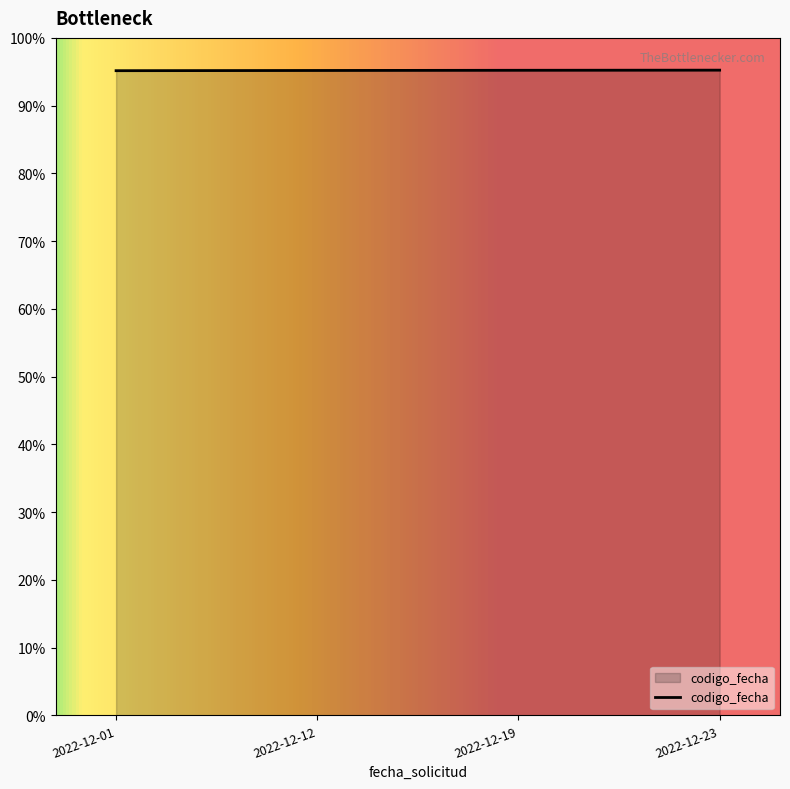

Is this an area chart (filled region under the line)?

Yes